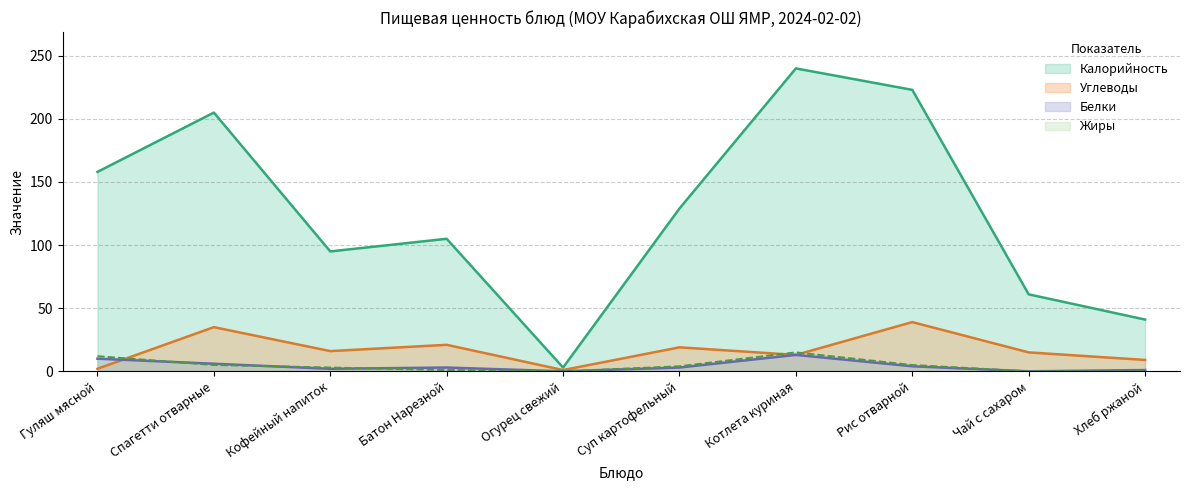

At which label is Белки closest to 6?

Спагетти отварные